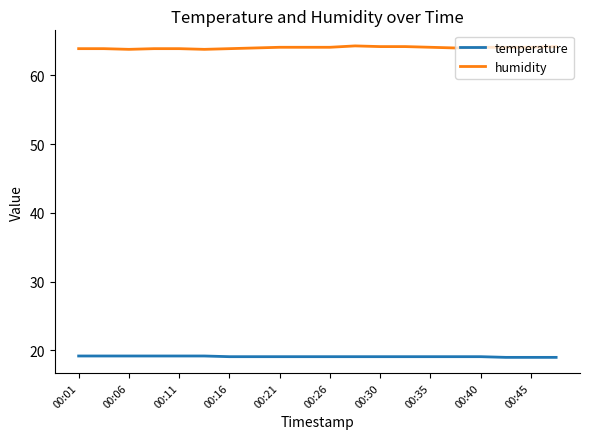

Which series has the largest total across all categories?

humidity